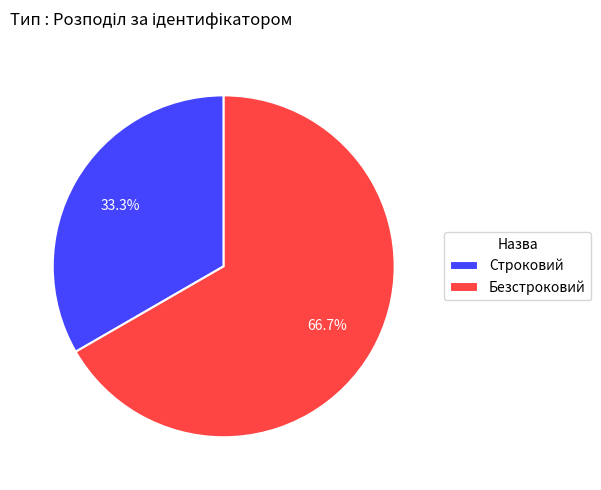

Approximately how many times larger is the value at Безстроковий compared to Строковий?

2.0